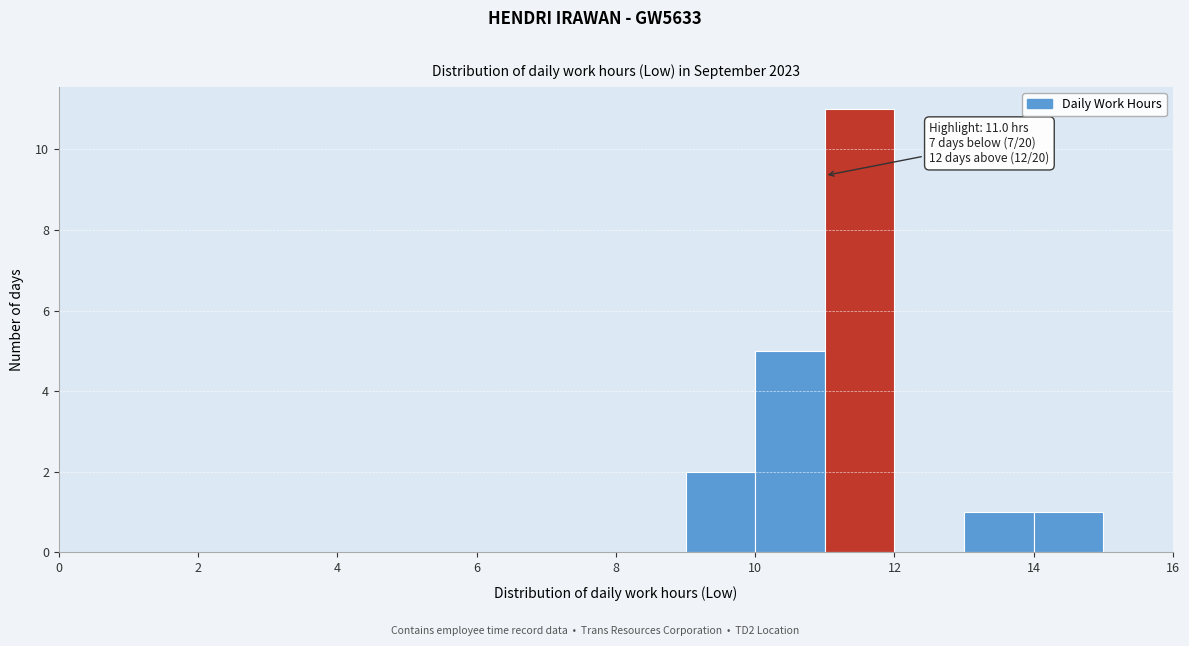

Which range on the x-axis has the tallest bar?

11 to 12